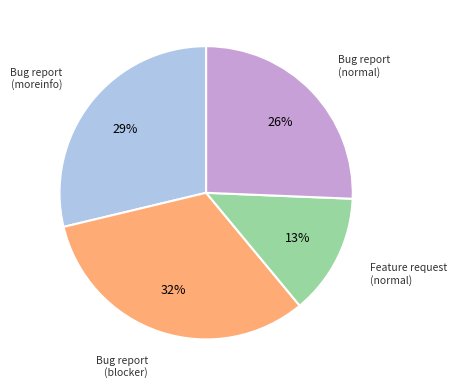

To the nearest percent, what is the difference between the largest and smallest slice percentages?

19%